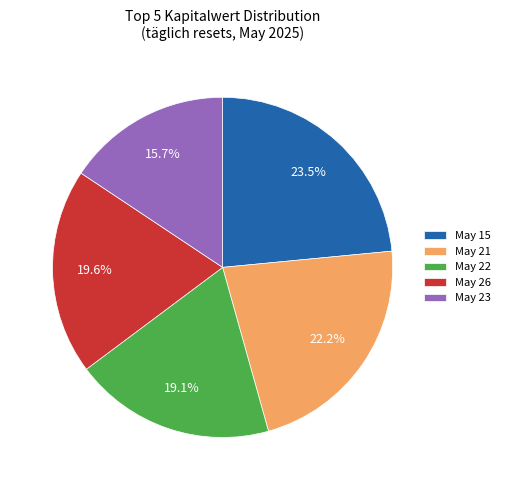

What is the smallest slice in the pie chart?

May 23